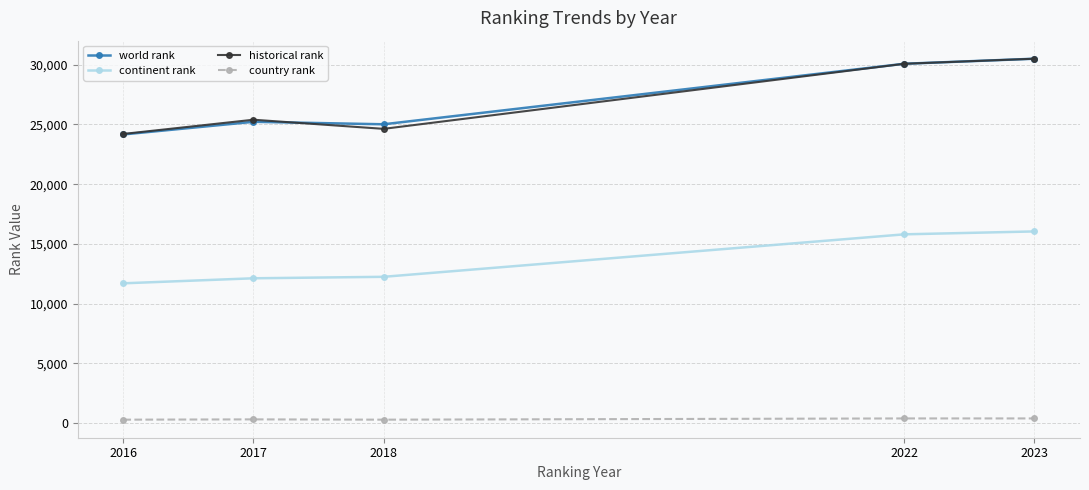

At how many categories does at least one series exceed 23818?

5